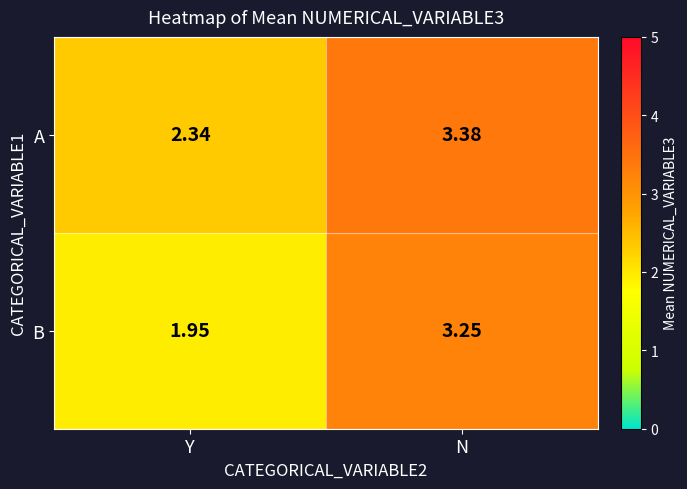

Where does the A series first go above 3?

N